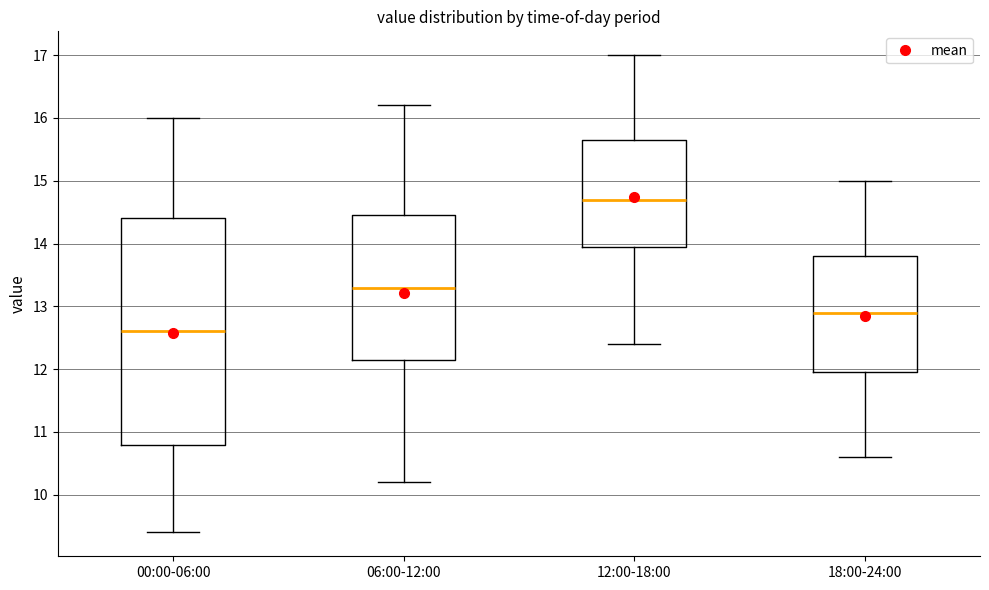

Where is the lower edge of the box for 00:00-06:00 on the y-axis? The values are not printed on the chart, so give them approximately, as read against the axis.

10.8